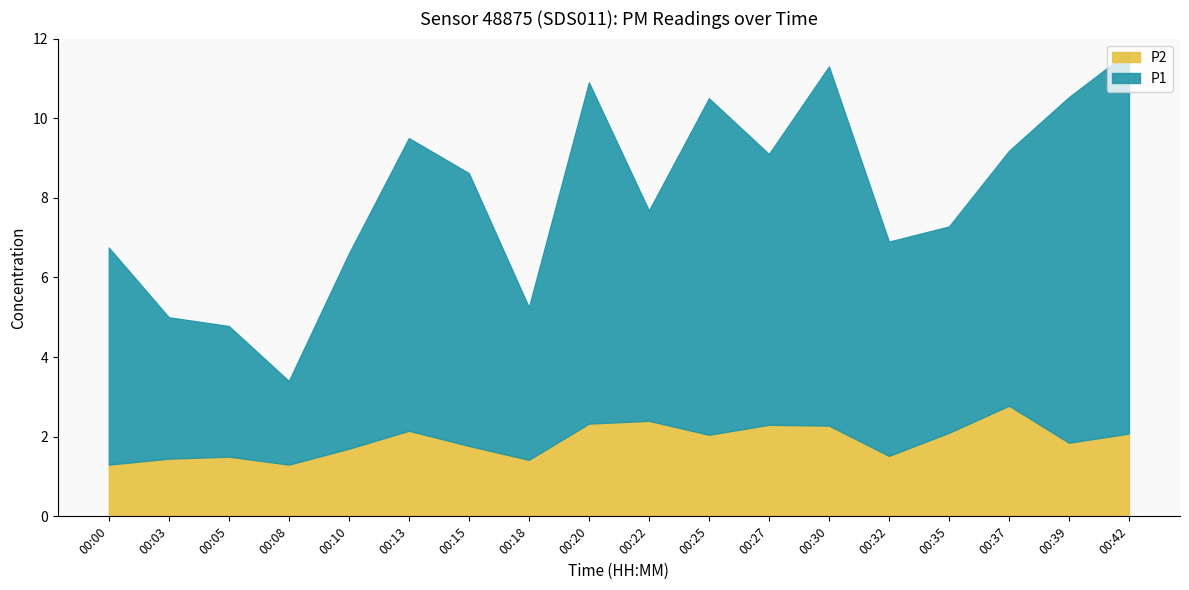

Reading left to right, transcribe all the data shown in this chart.

P1: 5.5	3.5	3.3	2.1	4.9	7.3	6.8	3.8	8.6	5.3	8.4	6.8	9.0	5.4	5.2	6.4	8.7	9.6
P2: 1.3	1.4	1.5	1.3	1.7	2.1	1.8	1.4	2.3	2.4	2.0	2.3	2.3	1.5	2.1	2.8	1.9	2.1